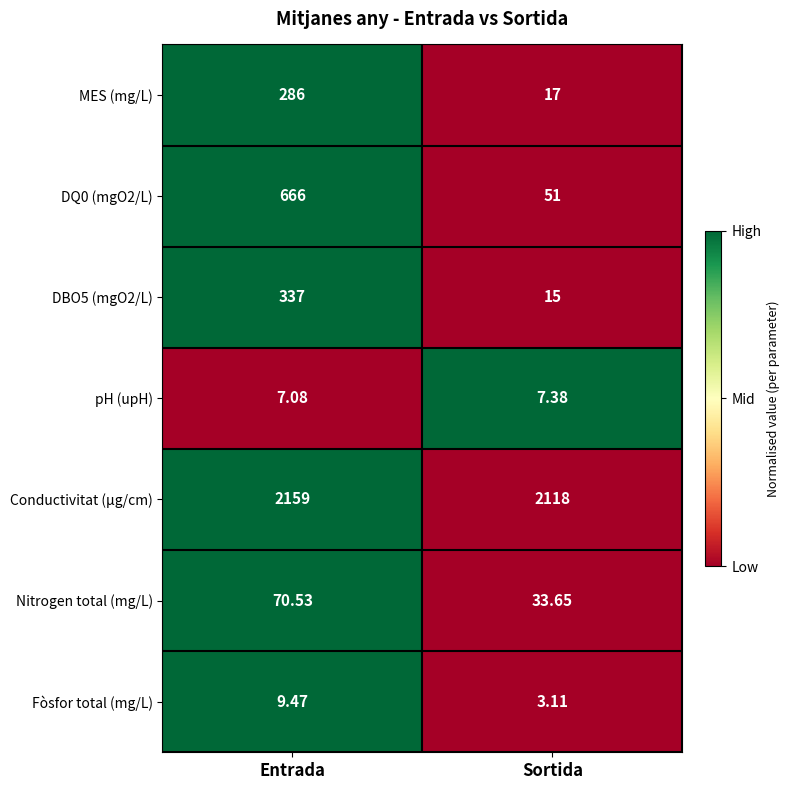

How many distinct data groups are displayed?

7